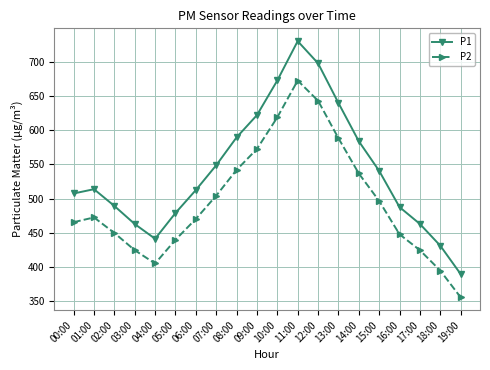

Is it true that P1 equals 462.8 at 03:00?

True